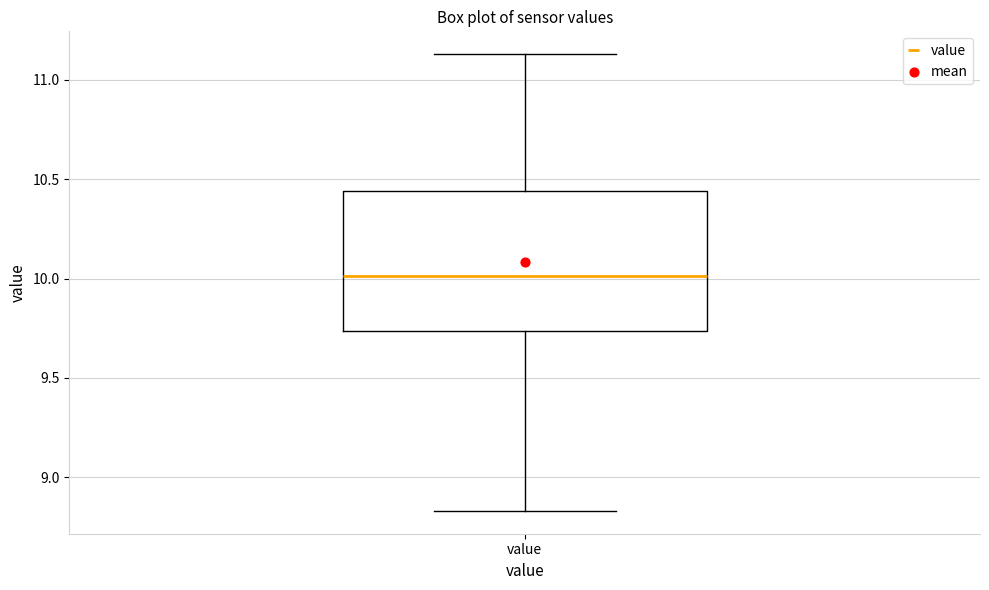

Transcribe this box plot: give where the median line is, the range the box spans, and where the two whiskers end, as read against the y-axis. The values are not printed on the chart, so give them approximately, as read against the axis.

median 10.00, box 9.75 to 10.45, whiskers 8.85 to 11.15